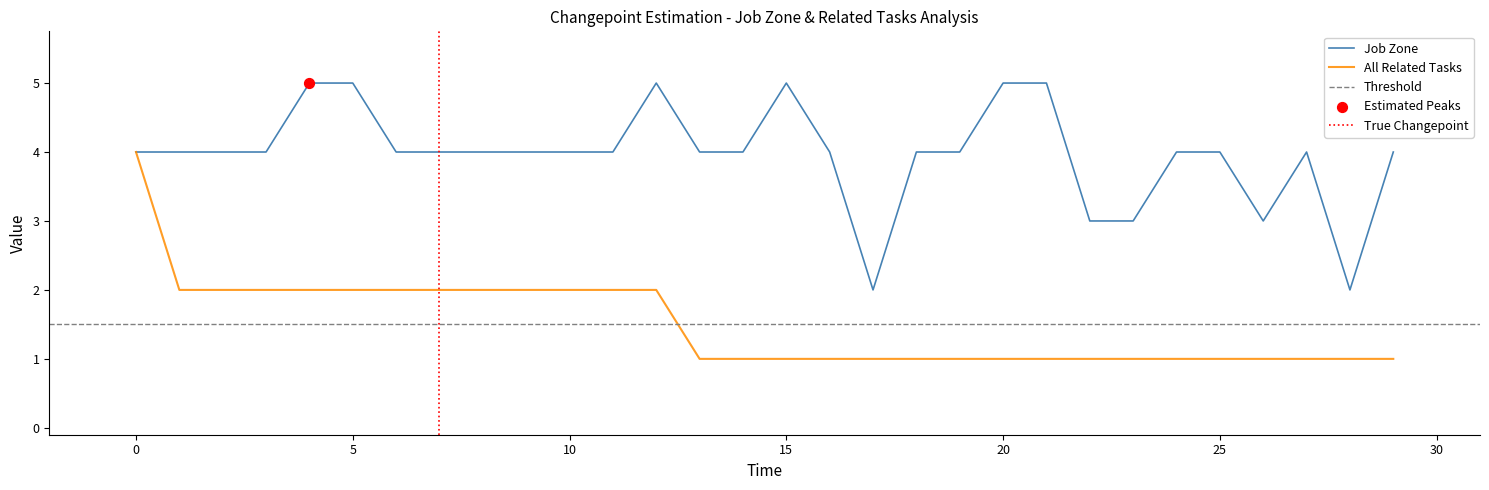

Is it true that All Related Tasks equals 2 at 10?

True